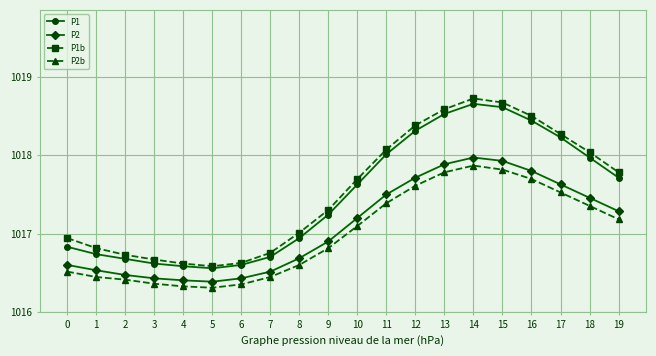

Does the chart have visible grid lines?

Yes